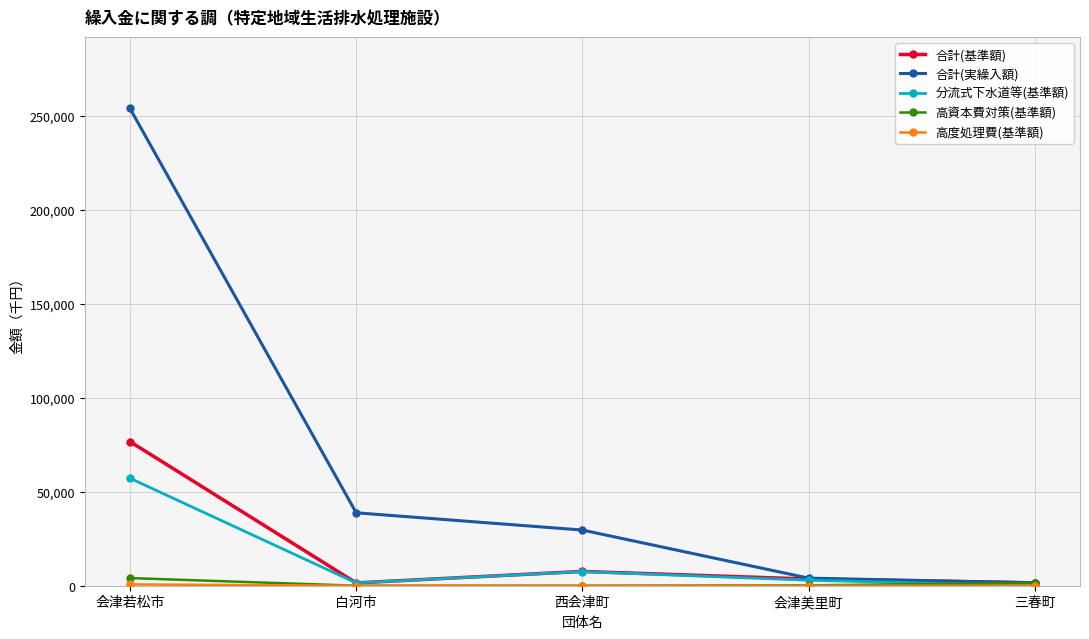

Which series has the largest range (max minus min)?

合計(実繰入額)